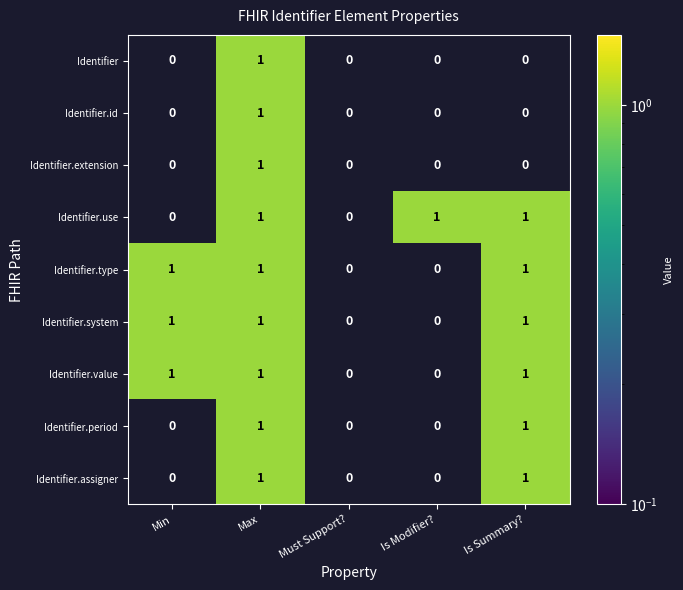

The value of Identifier.id at Min is 0. True or false?

True